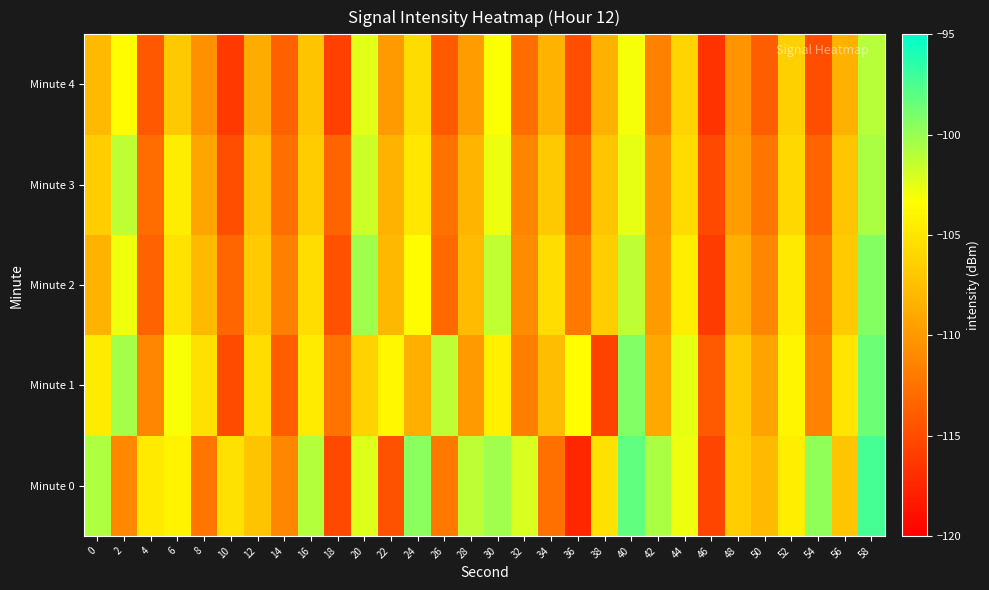

At which category is the sum across all series the highest?

58